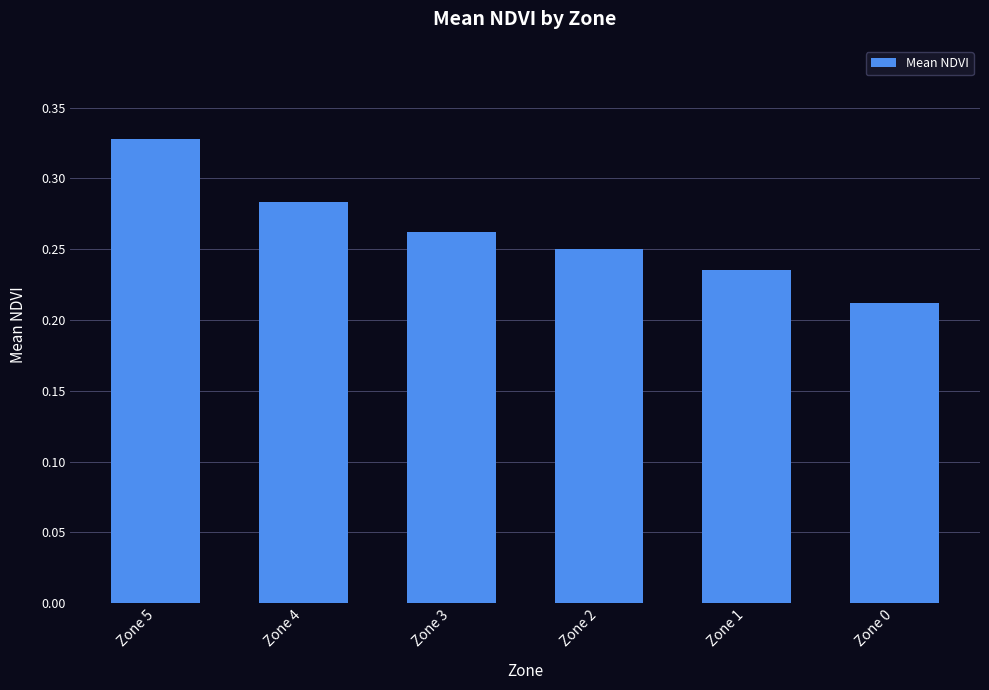

How many values are between 0 and 1?

6